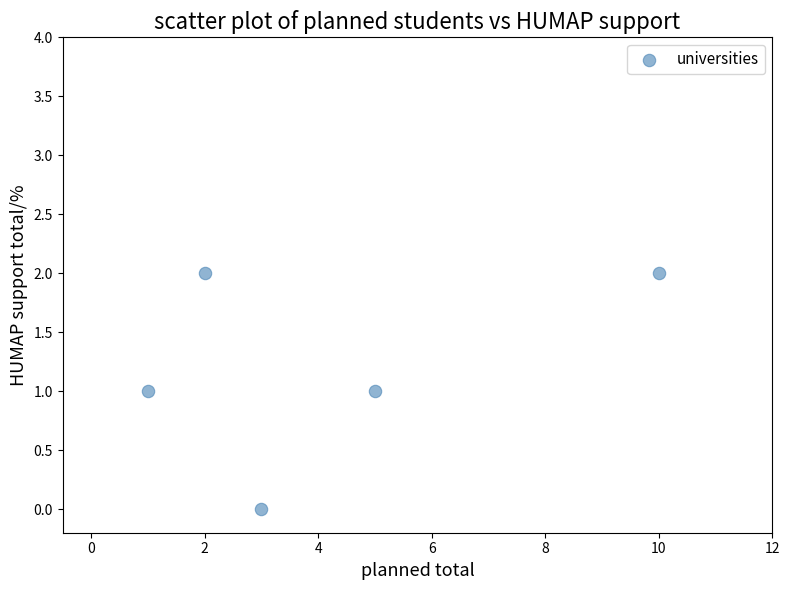

What is the range of X values (max minus min)?

9